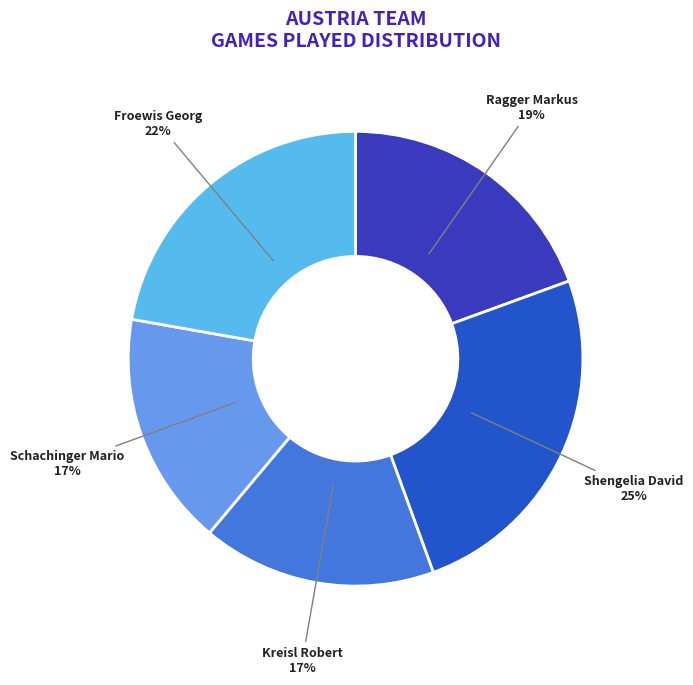

What is the largest slice in the pie chart?

Shengelia David